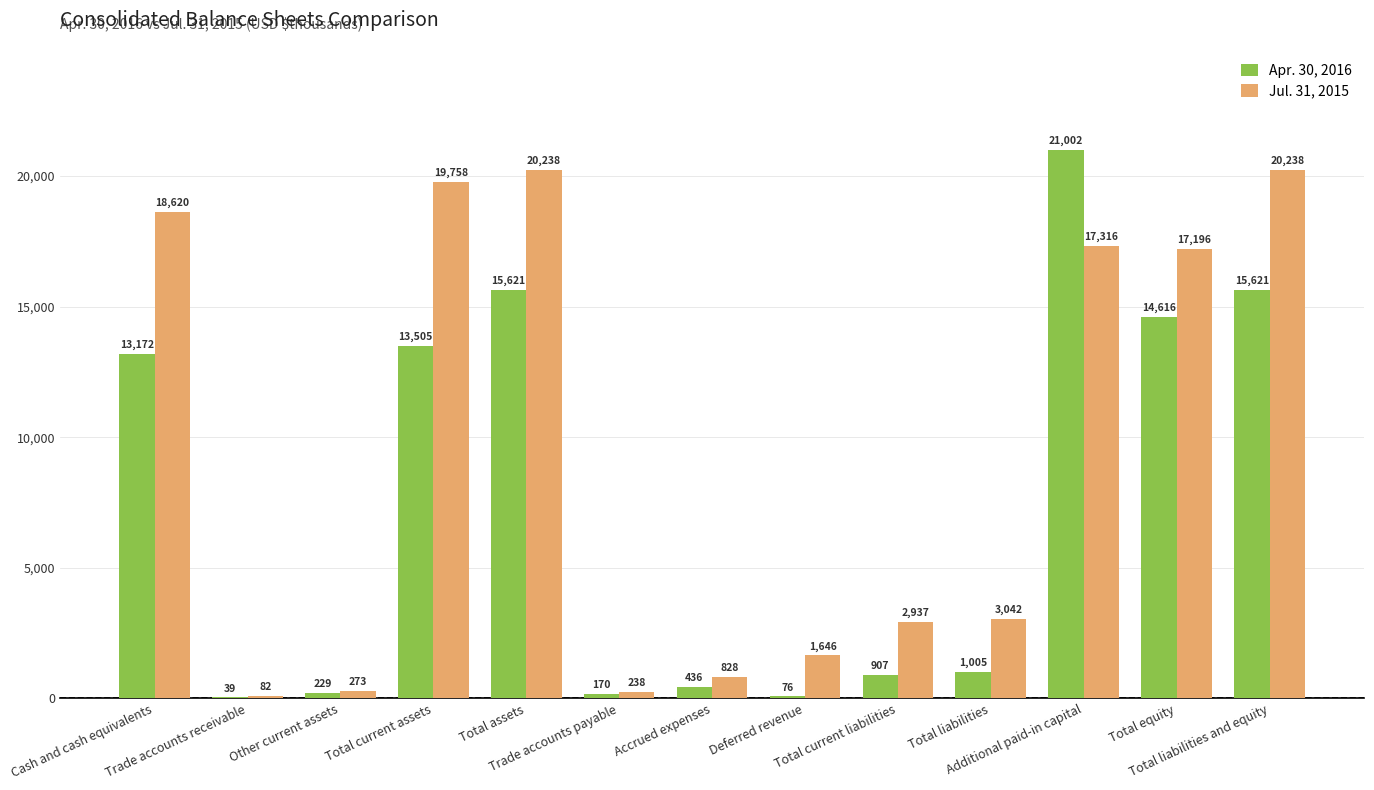

Which series changed the most between Accrued expenses and Total liabilities?

Jul. 31, 2015